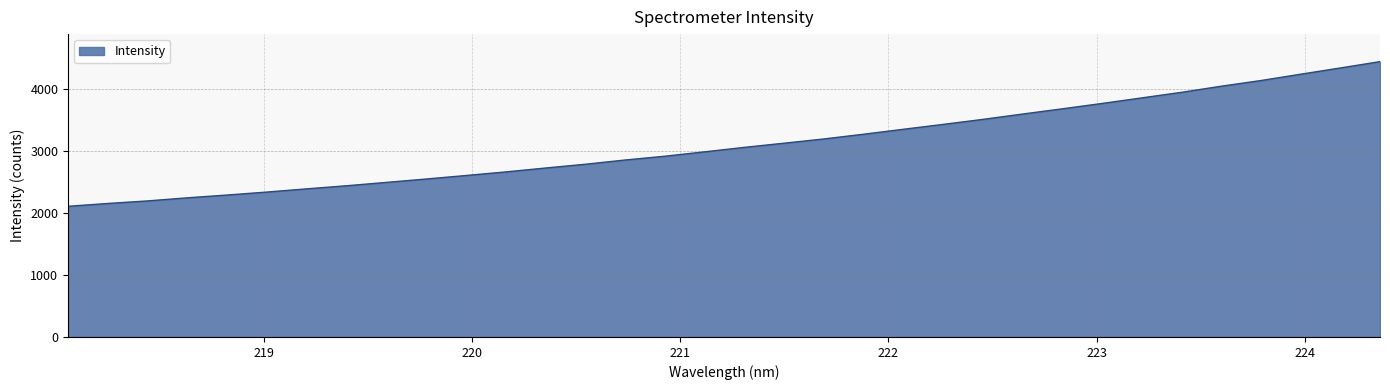

What is the maximum value shown in the chart?

4437.4